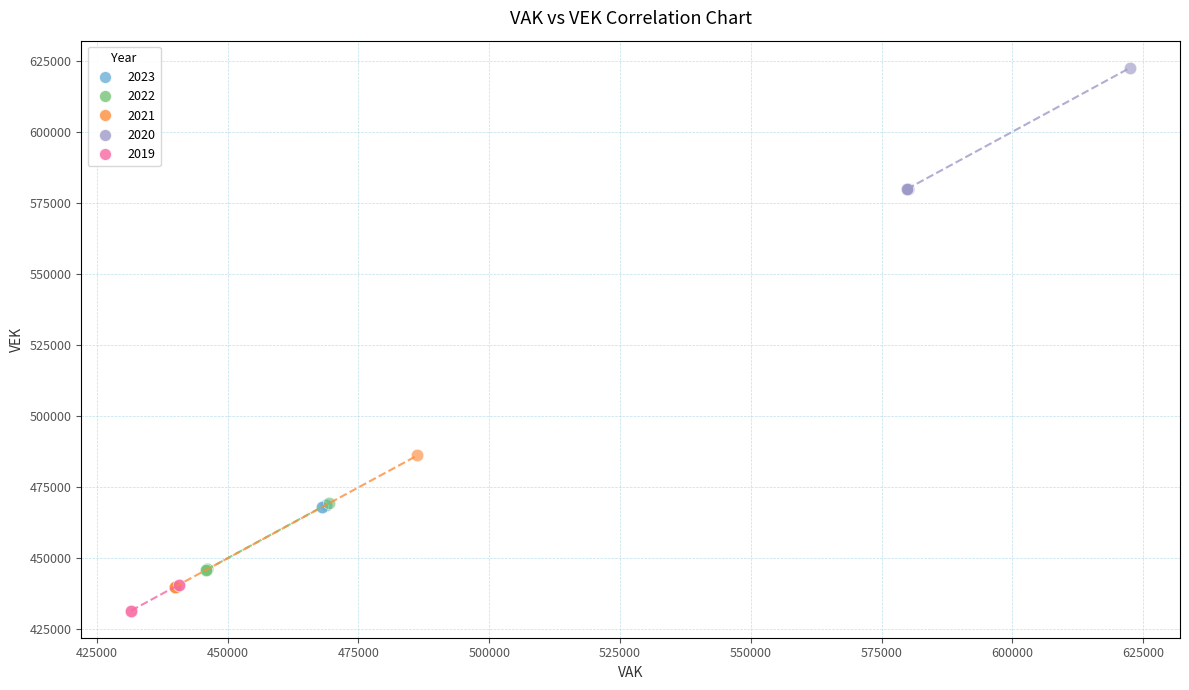

Which series contains the highest Y value?

2020